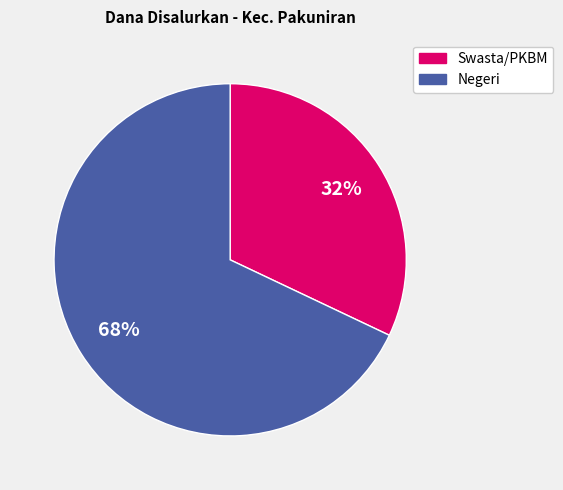

To the nearest percent, what is the average slice percentage?

50%